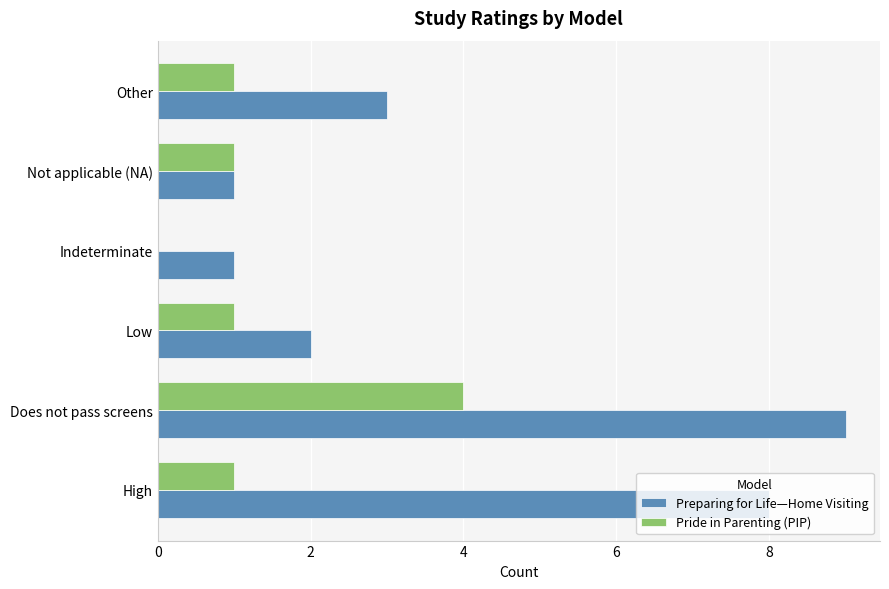

Which category has the highest value across all series?

Does not pass screens